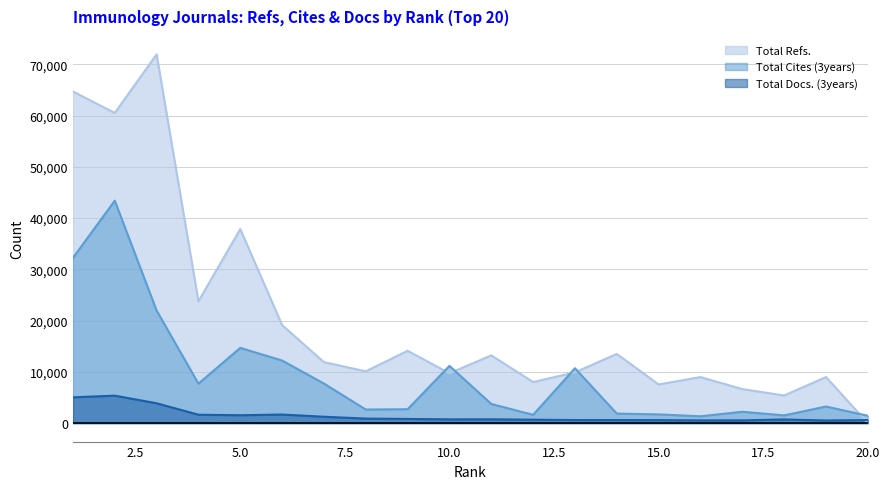

True or false: Total Refs. has a value of 71940 at 3.

True